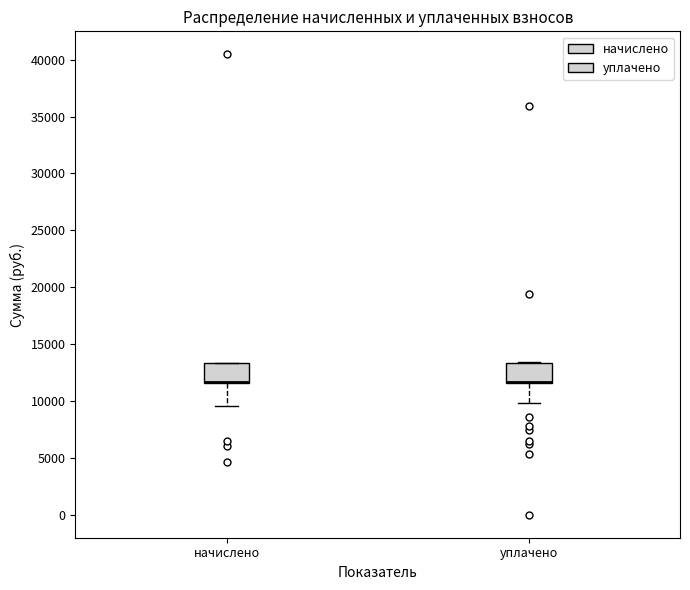

Where is the upper edge of the box for уплачено on the y-axis? The values are not printed on the chart, so give them approximately, as read against the axis.

13500